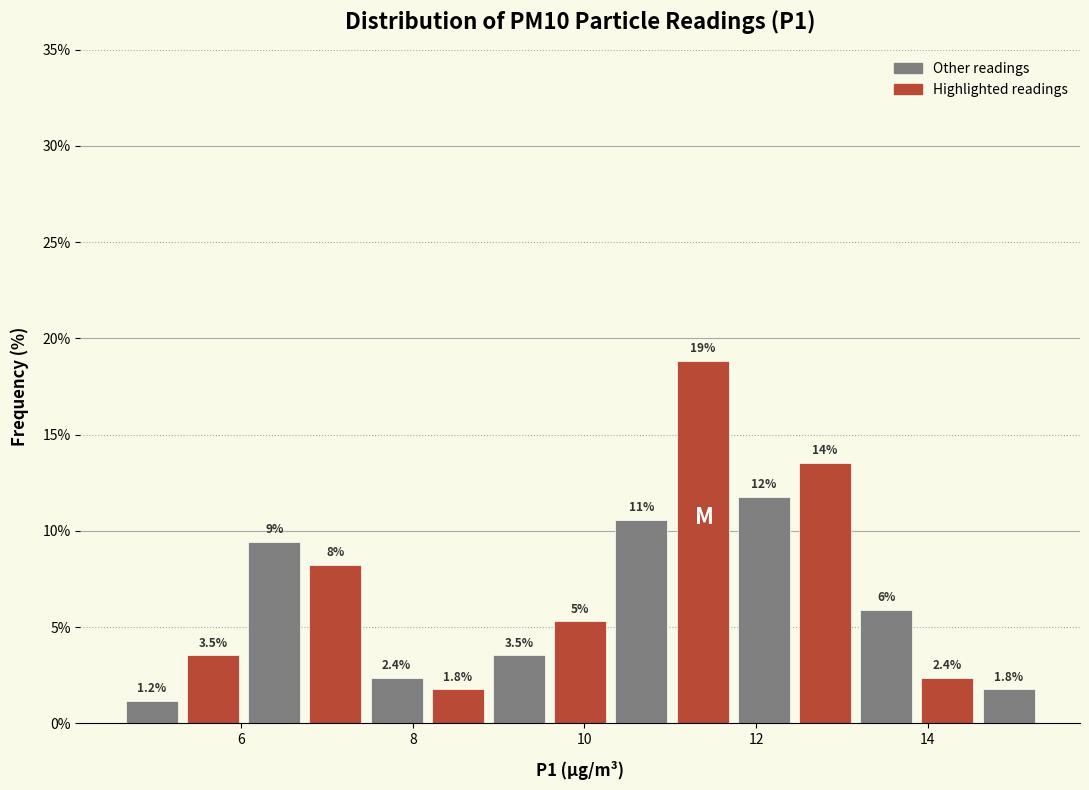

Around what value on the x-axis is the tallest bar? Give the approximate position of its centre, as read against the axis.

11.4